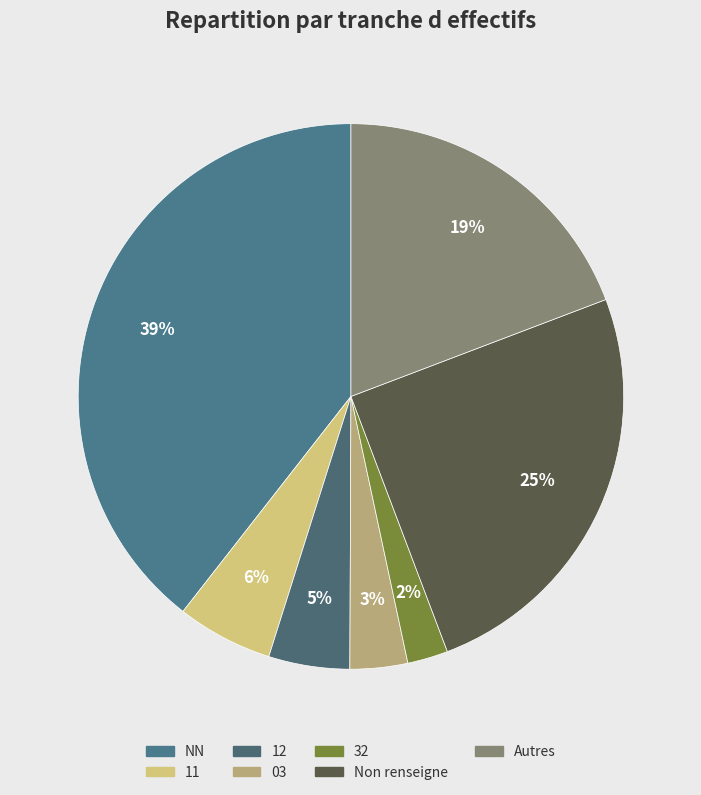

What portion of the pie excludes 12?

95.2%